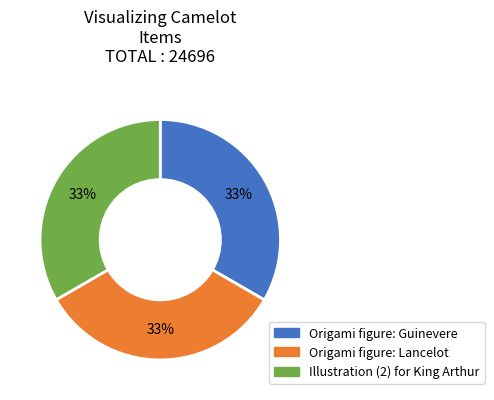

To the nearest percent, what percentage of the pie is Origami figure: Lancelot?

33%